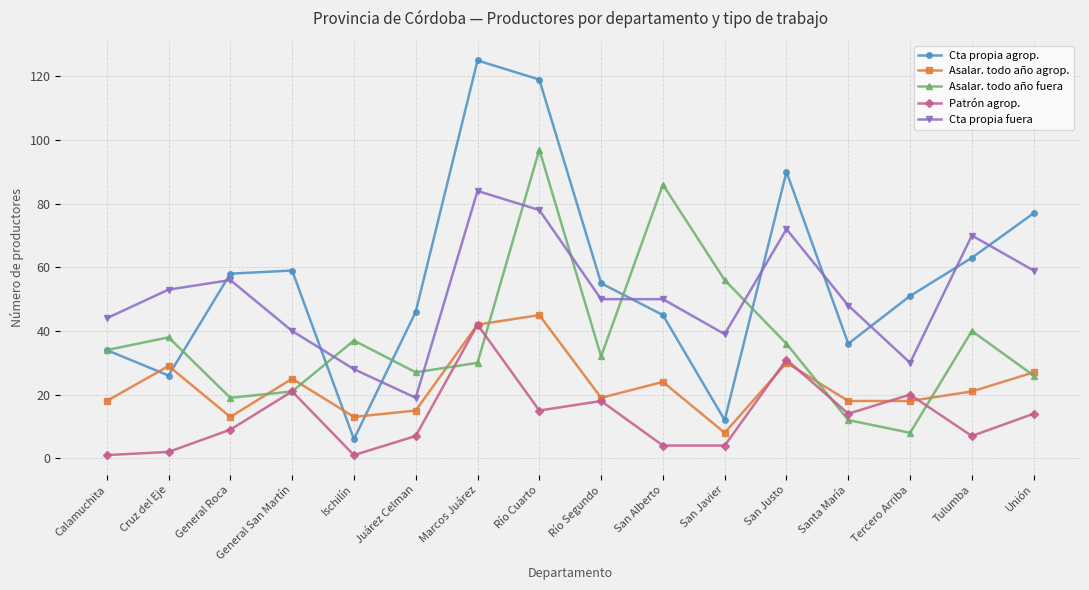

True or false: Cta propia agrop. has a value of 55 at Río Segundo.

True